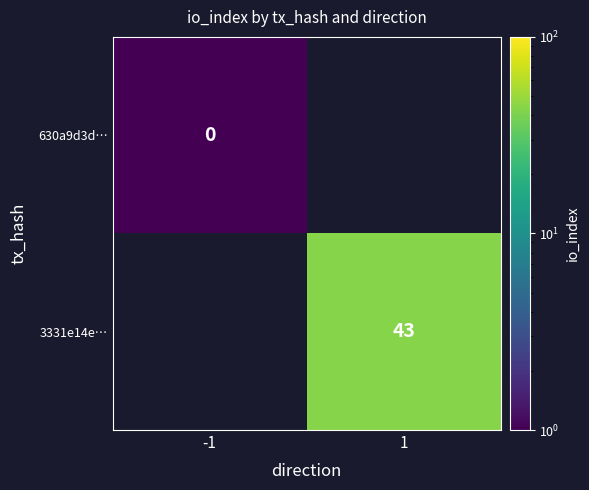

How many data points does each series have?

2